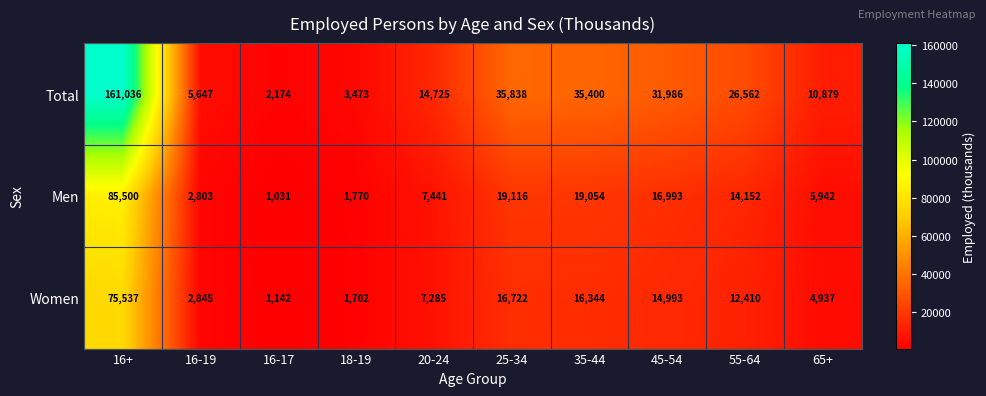

How many distinct data groups are displayed?

3